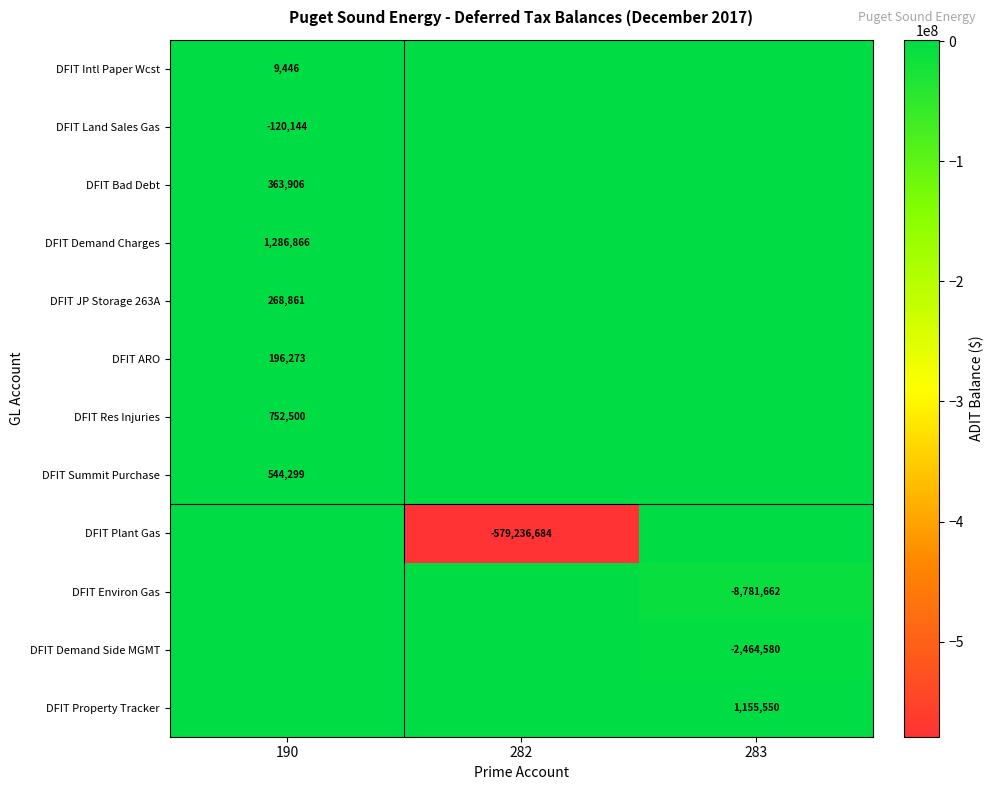

Is the value of DFIT Res Injuries at 190 greater than the value of DFIT ARO at 190?

Yes